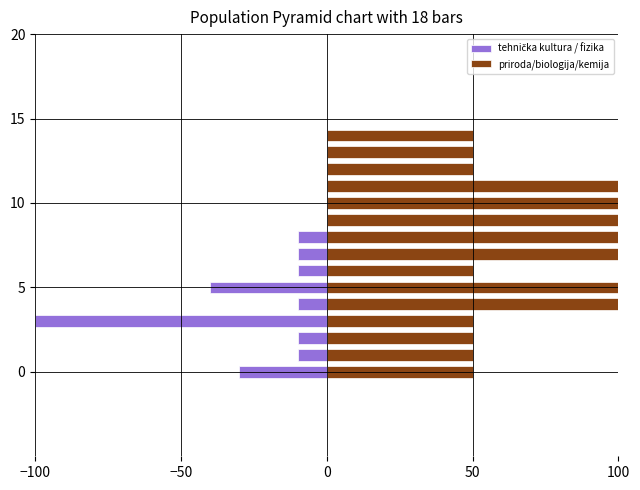

Which series has the widest spread of values?

tehnička kultura / fizika